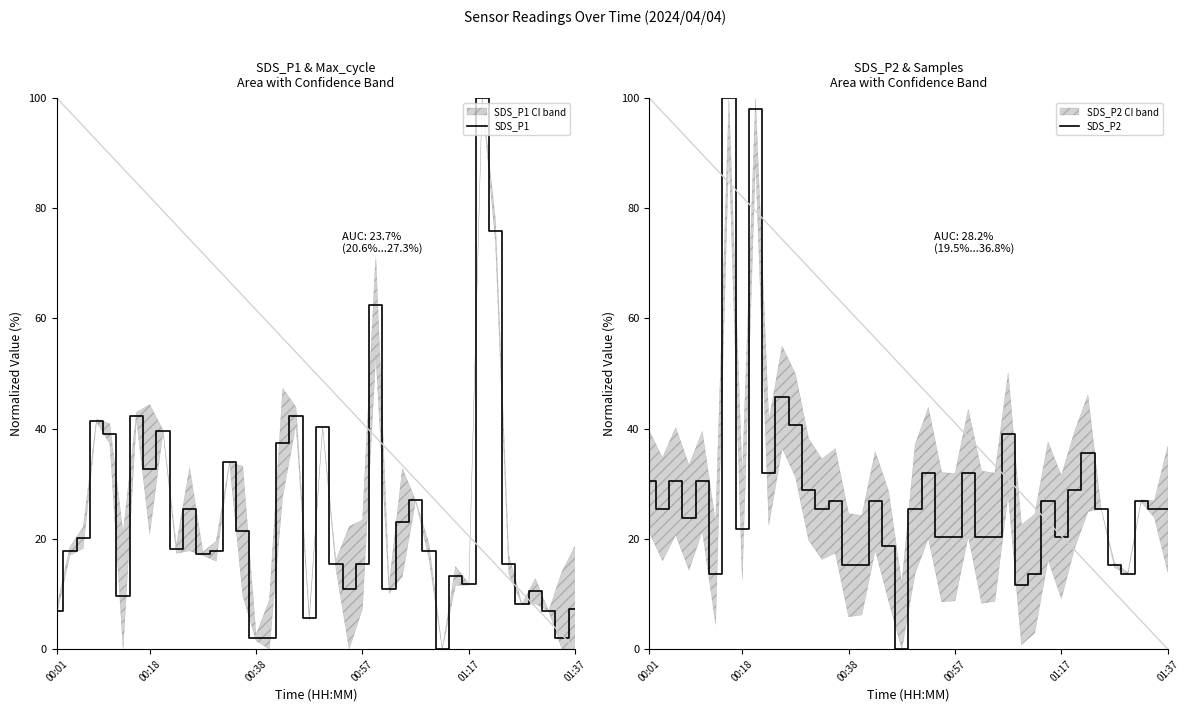

The value of SDS_P1 at 00:57 is 8.6. True or false?

False